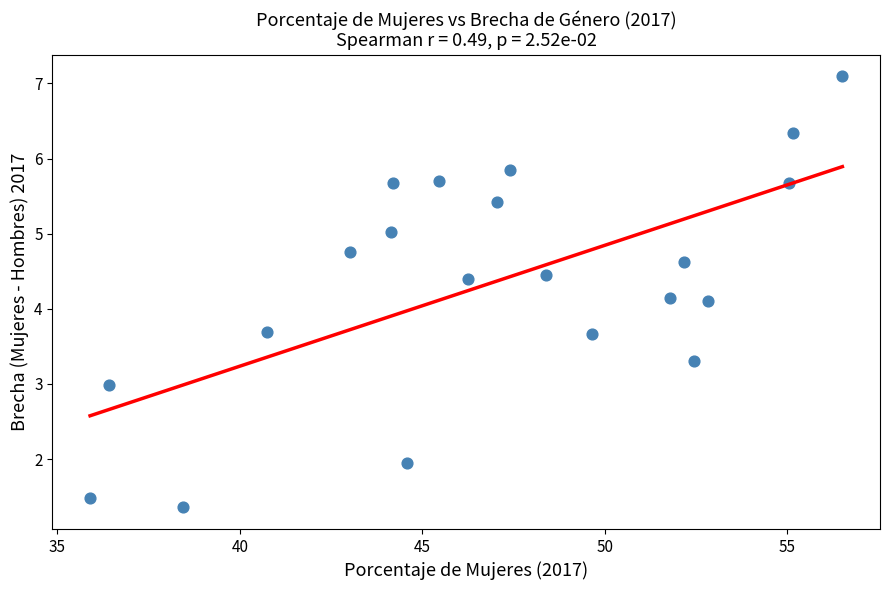

What is the range of Y values (max minus min)?

5.7